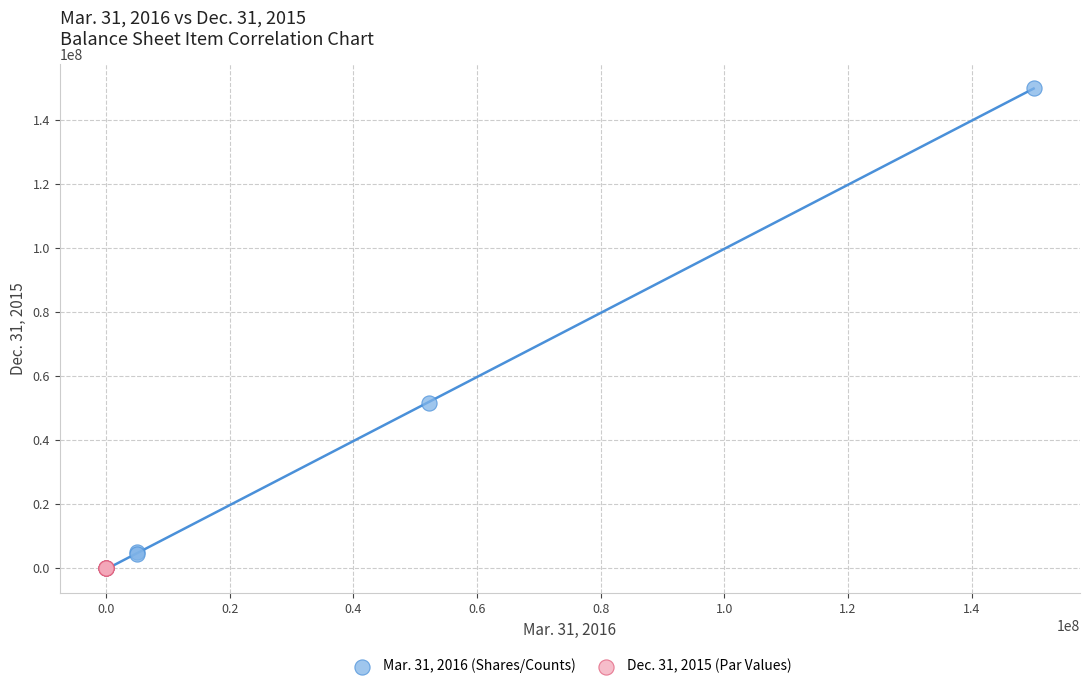

Which series has the largest Y range (max minus min)?

Mar. 31, 2016 (Shares/Counts)